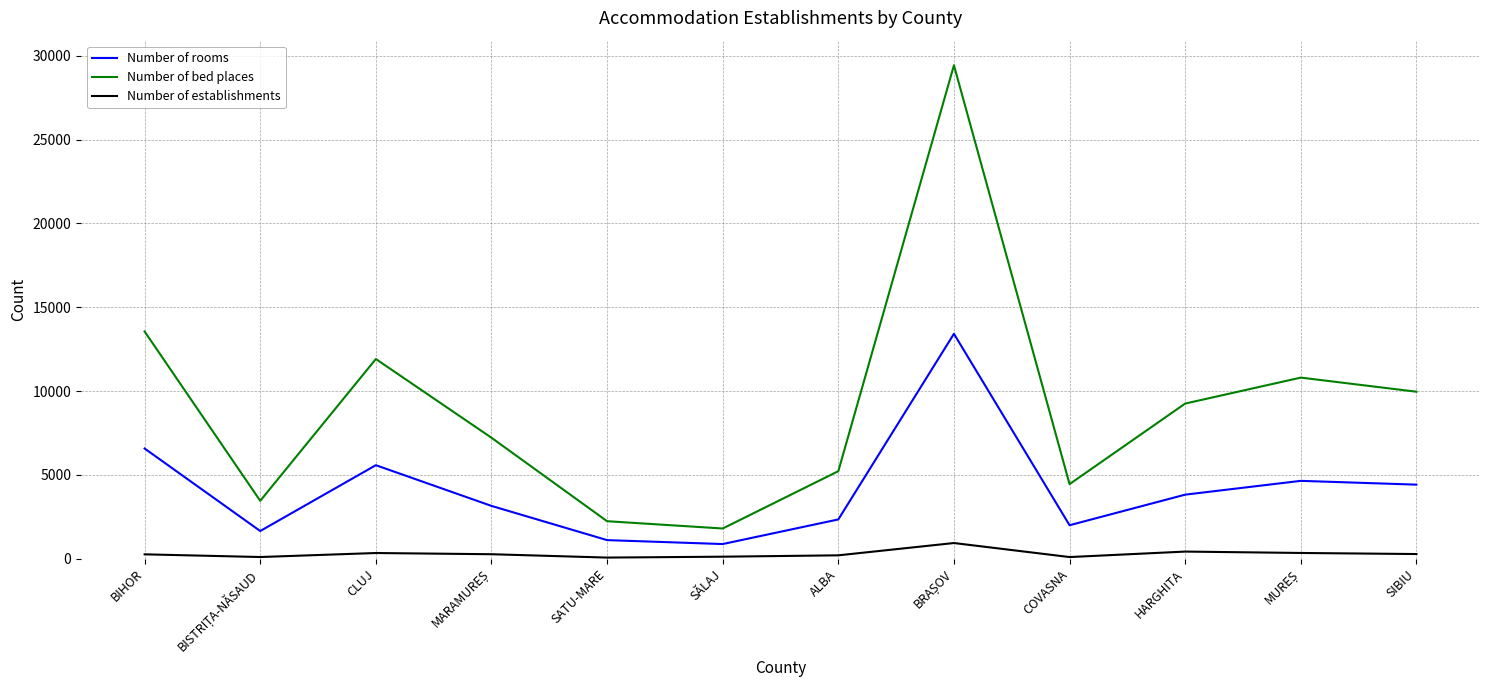

What is the difference between the maximum and minimum values in the Number of establishments series?

868